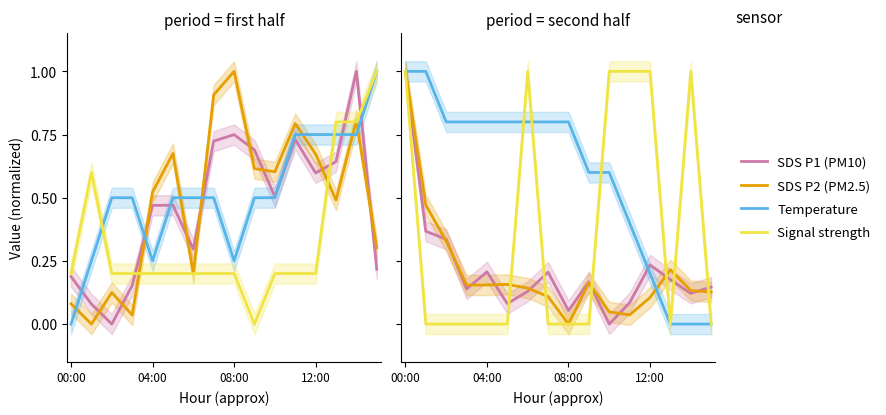

Which series ends up on top after the final intersection of Signal strength and Temperature?

Signal strength